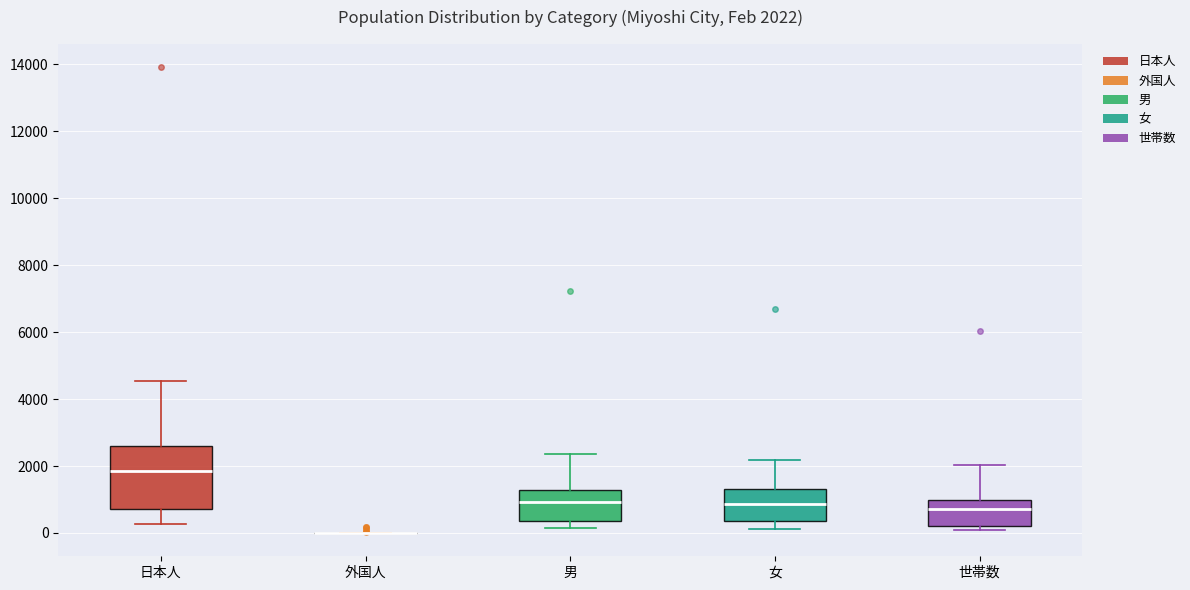

Which box is the tallest, from its lower edge to its upper edge?

日本人